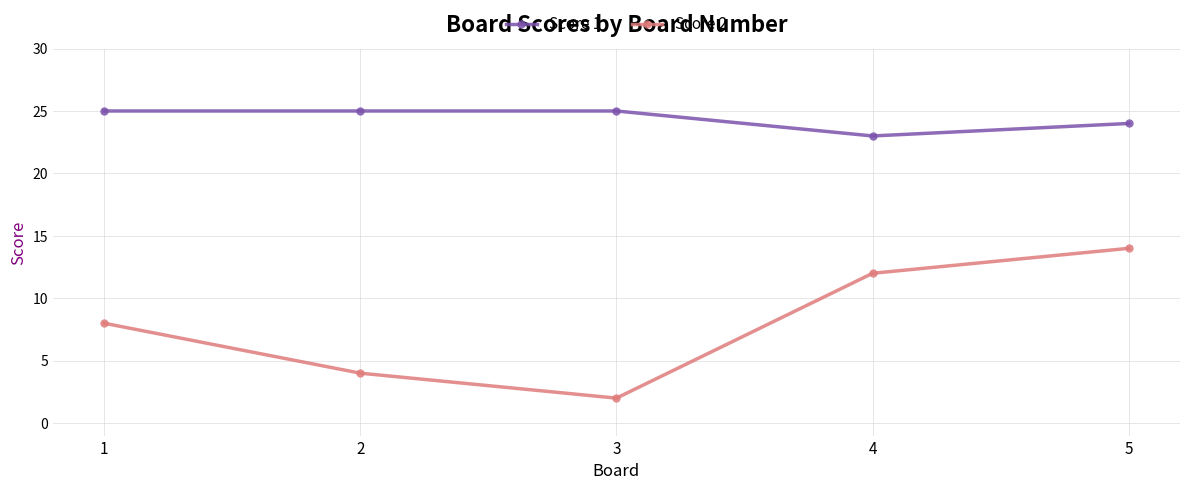

At which category is the sum across all series the highest?

5